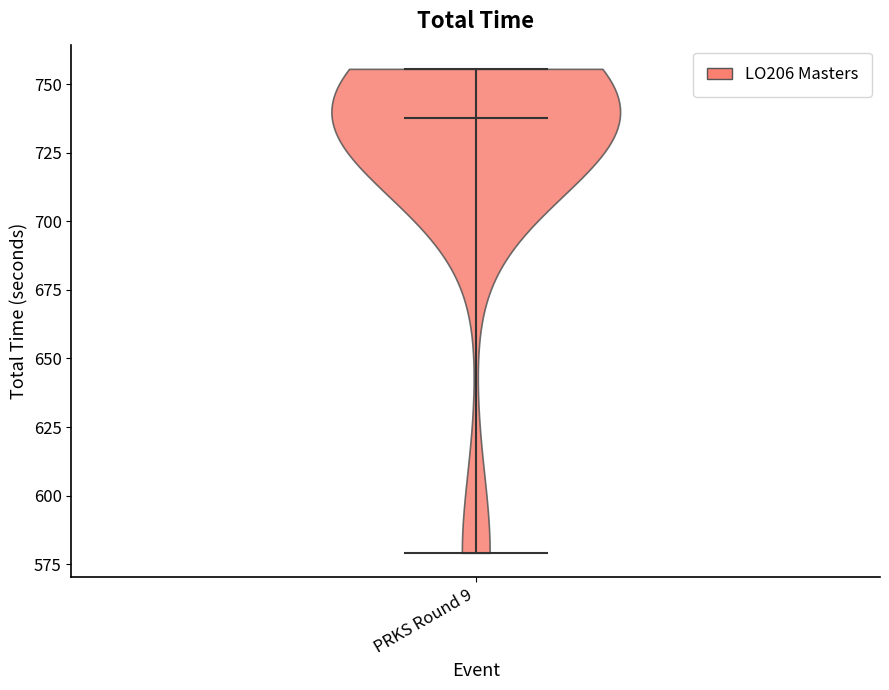

Read this violin plot against the y-axis: where its median line is, and the lowest and highest points the violin reaches. The values are not printed on the chart, so give them approximately, as read against the axis.

median line 740, lowest point 580, highest point 755